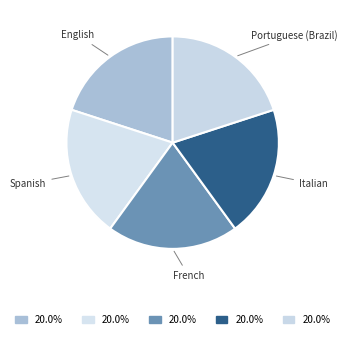

How many segments does this pie chart have?

5